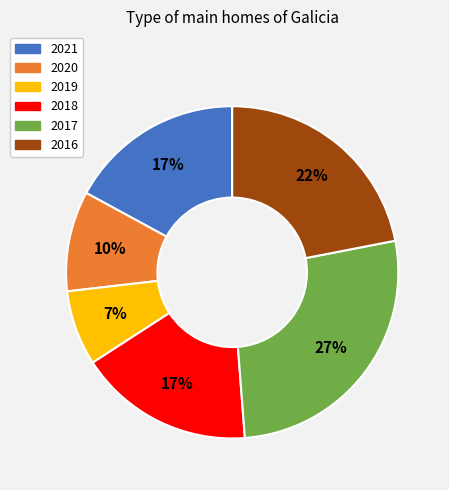

To the nearest percent, what is the average slice percentage?

17%